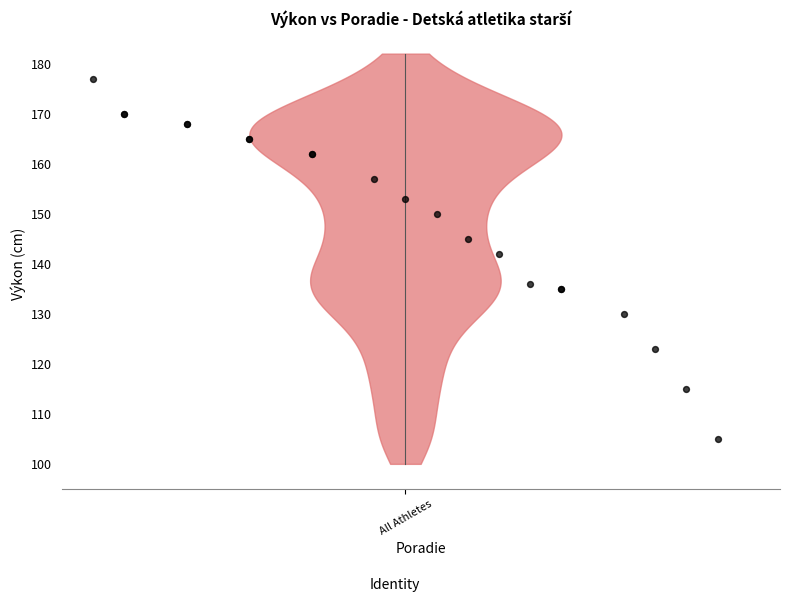

What Y value in the scatter plot is closest to 141?

142